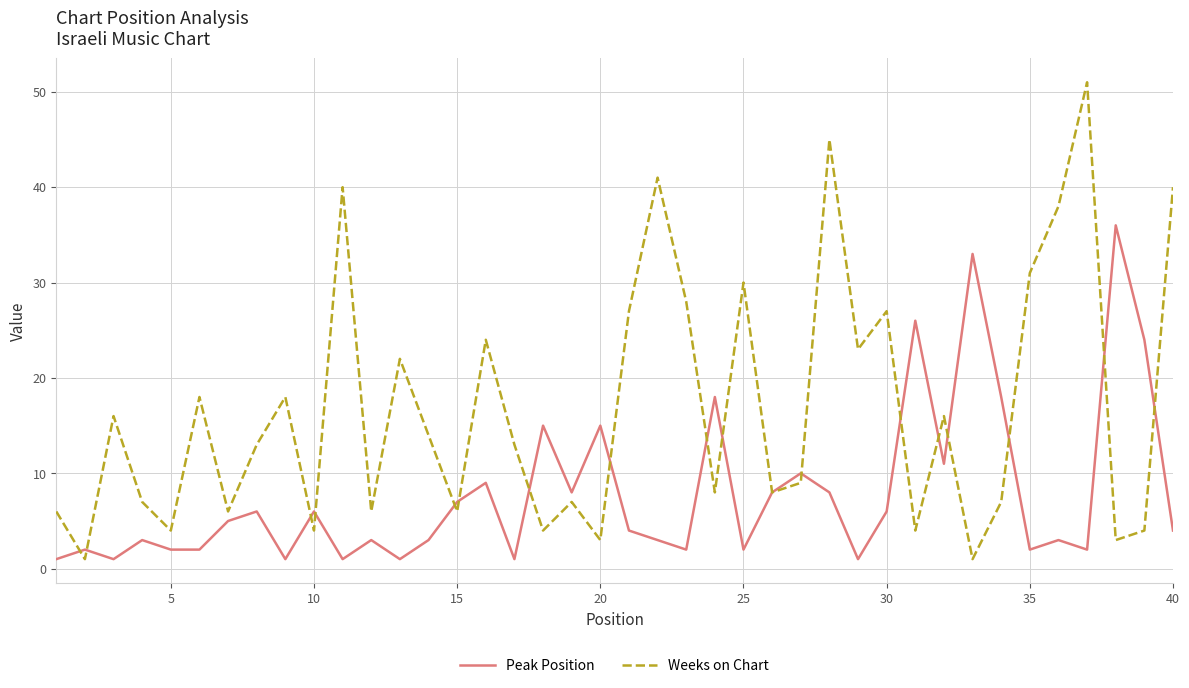

List the series in order of their peak value, lowest first.

Peak Position, Weeks on Chart